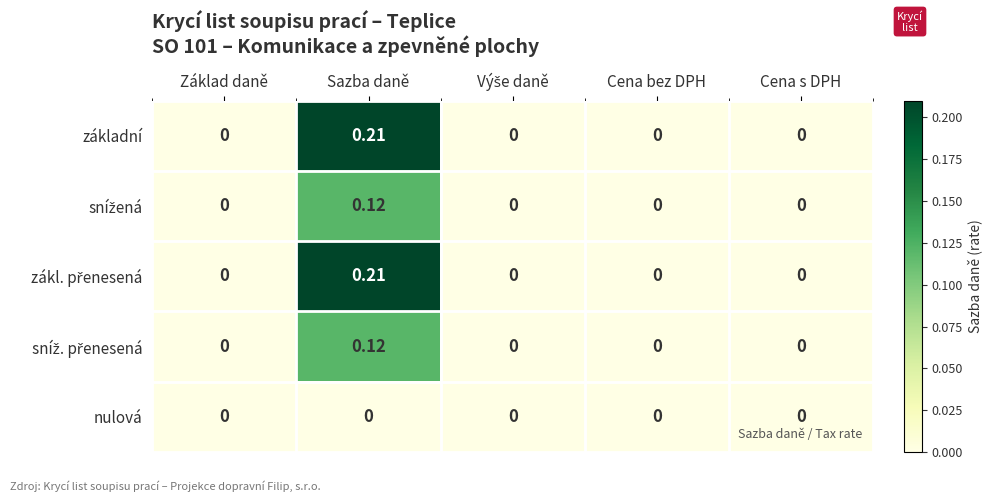

Which label corresponds to the largest value in the chart?

Sazba daně